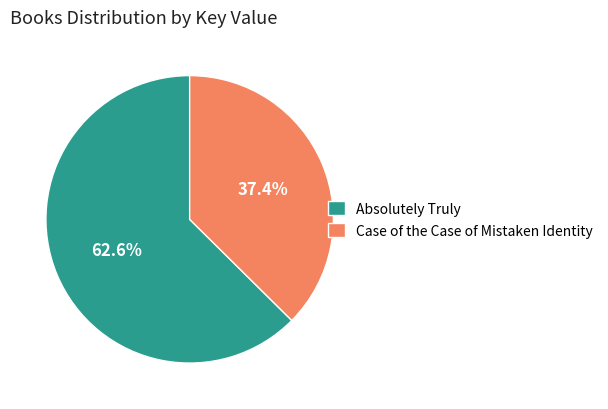

What percentage is NOT represented by Absolutely Truly?

37.4%